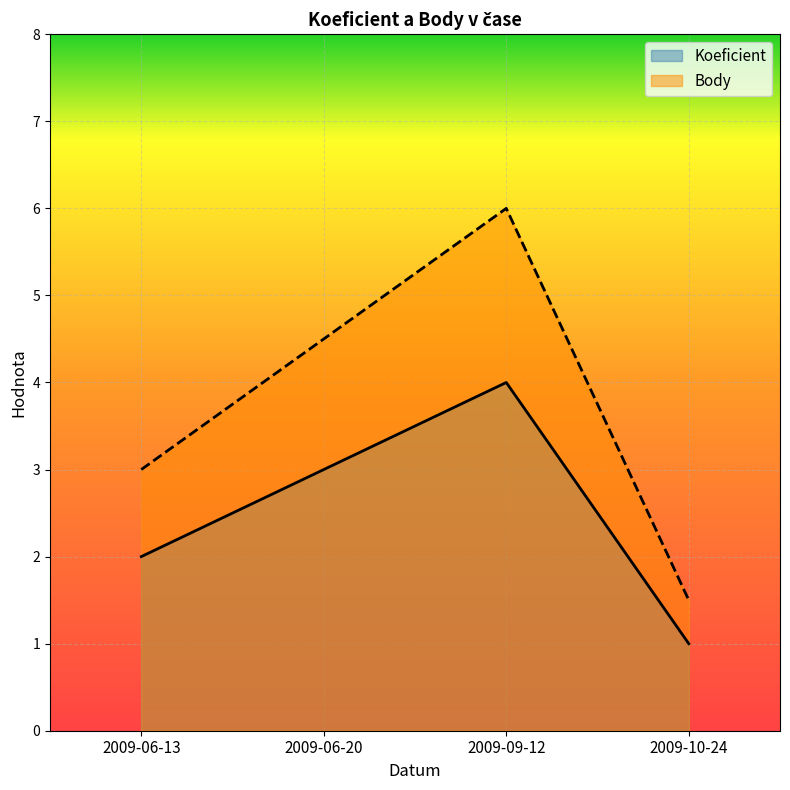

Reading right to left, what are all the values shown in this chart?

Koeficient: 1.0	4.0	3.0	2.0
Body: 1.5	6.0	4.5	3.0